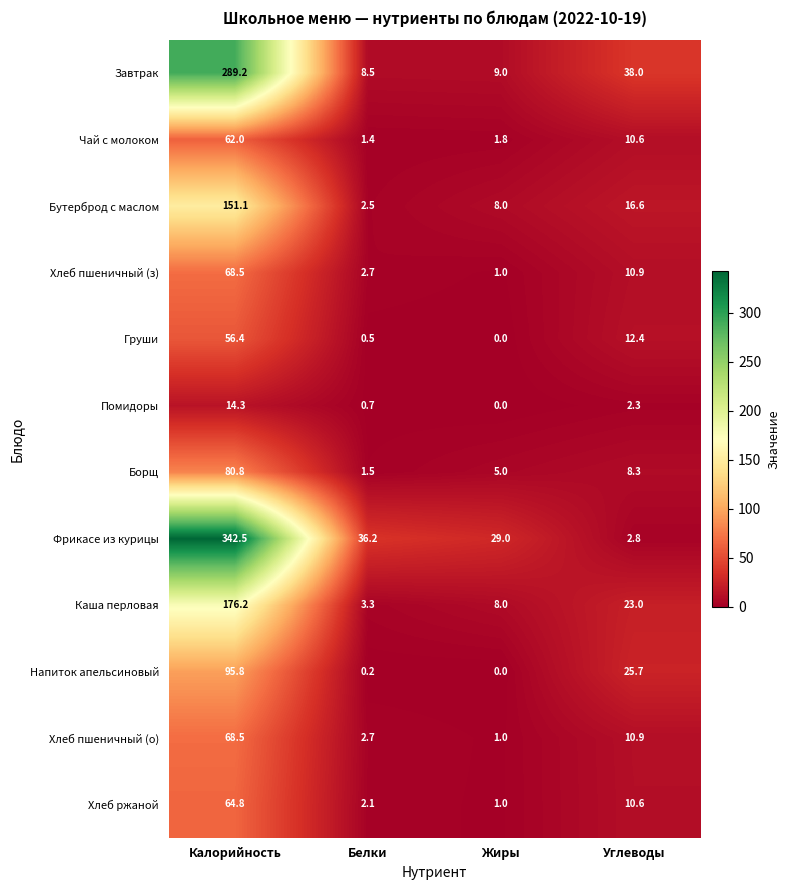

The Чай с молоком series shows 18.3 at Углеводы. True or false?

False